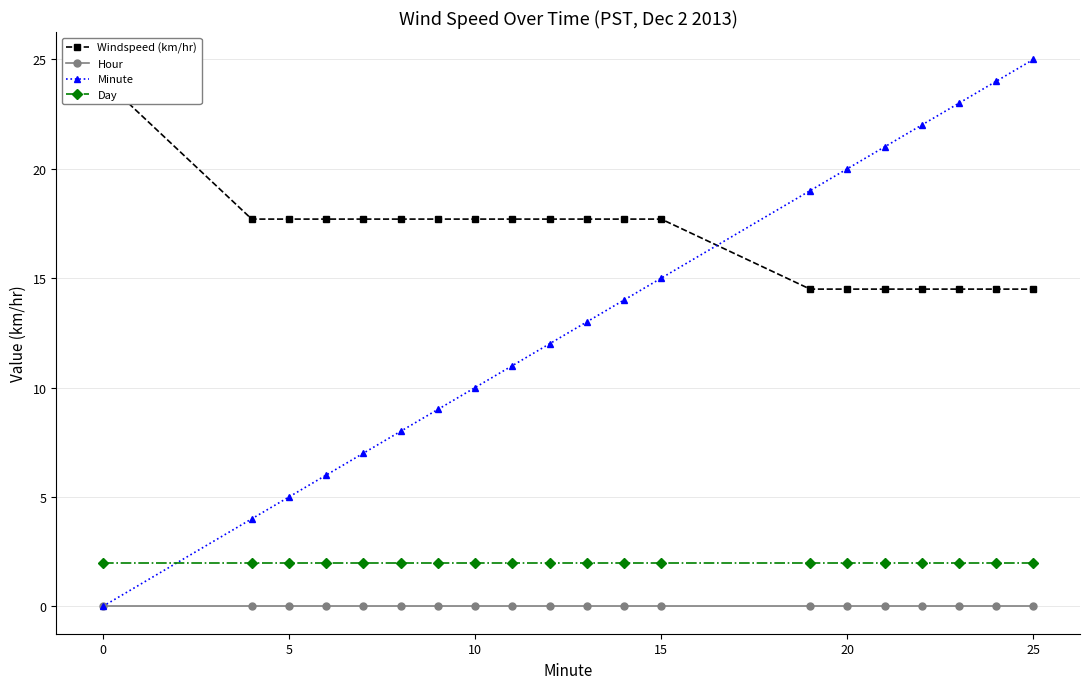

Is it true that Day equals 3.2 at 30?

False